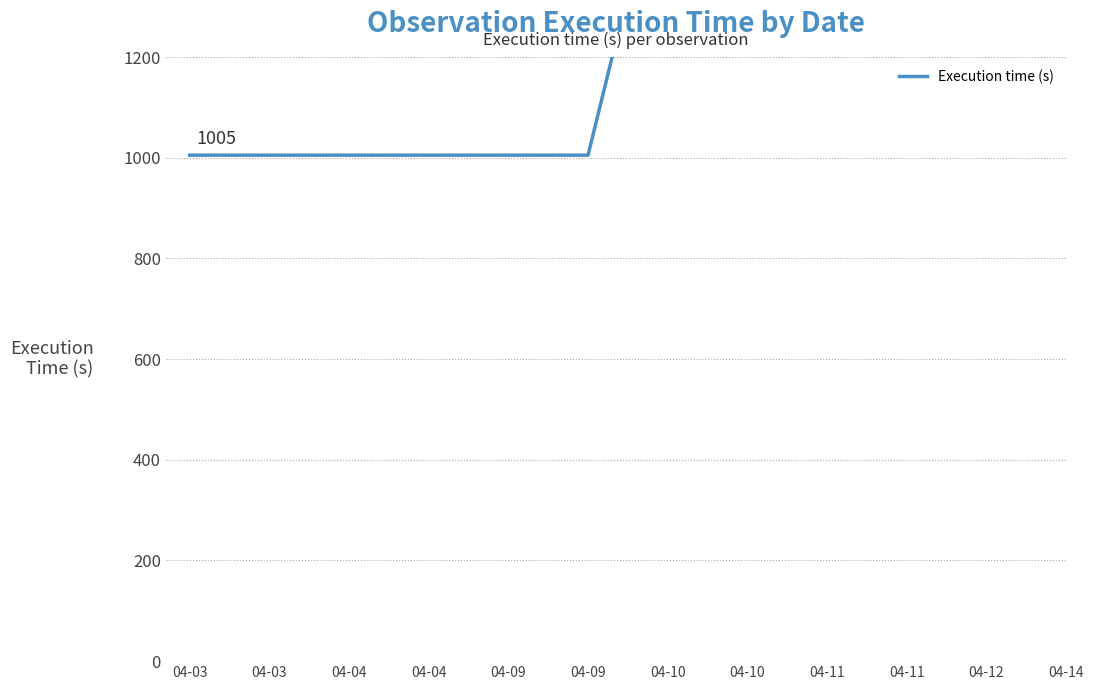

How many lines are shown in the chart?

1